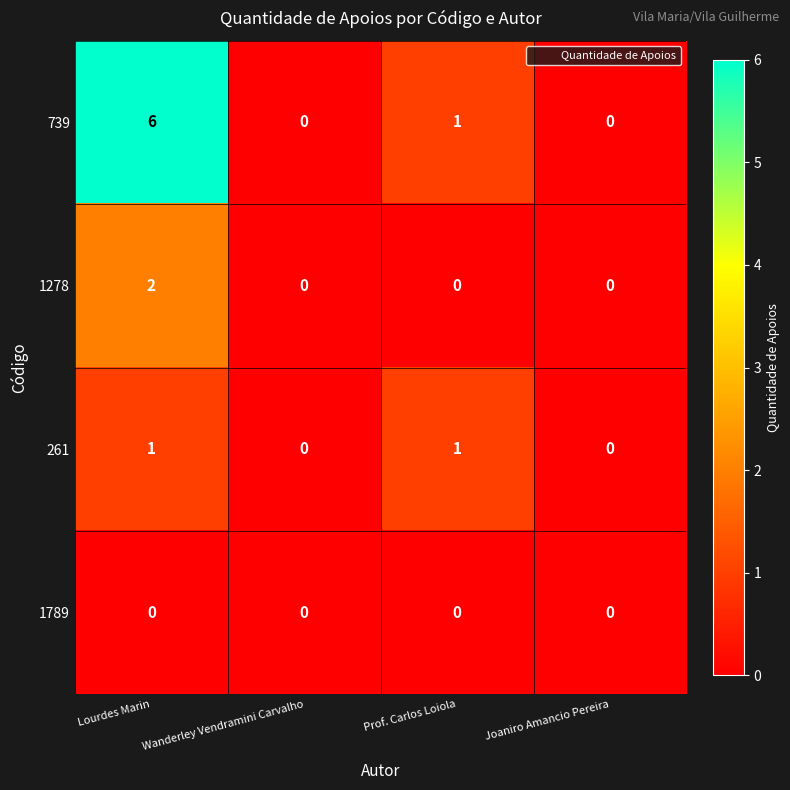

True or false: 739 has a value of 0 at Joaniro Amancio Pereira.

True